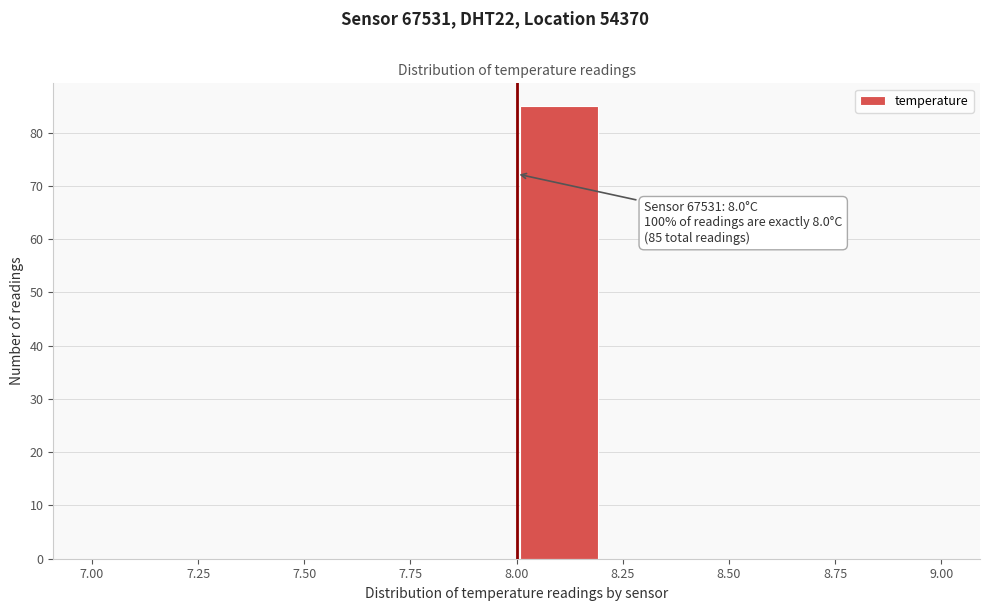

Over which range of the x-axis is the bar tallest?

8.0 to 8.2